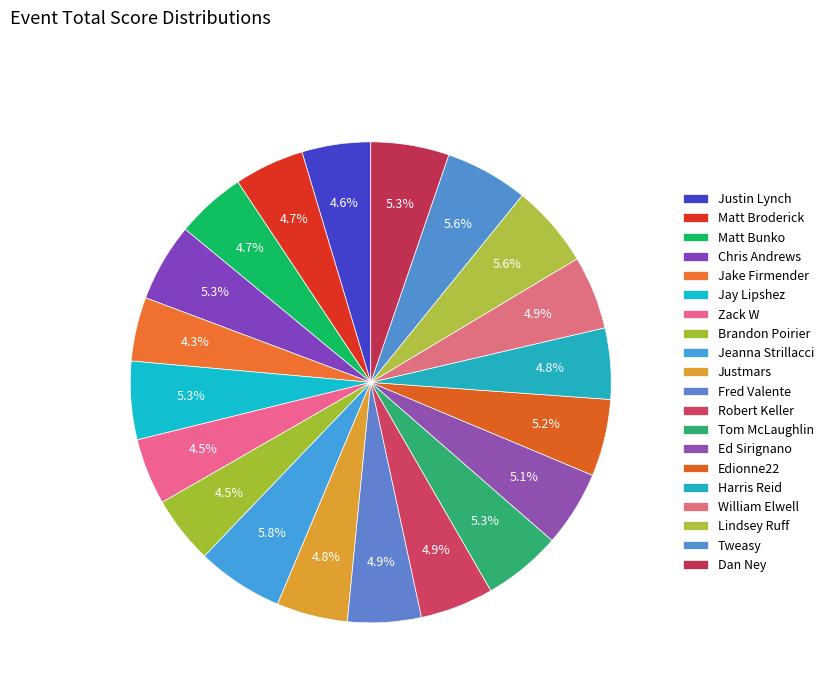

What is the change in value from Matt Broderick to Jay Lipshez?

+7